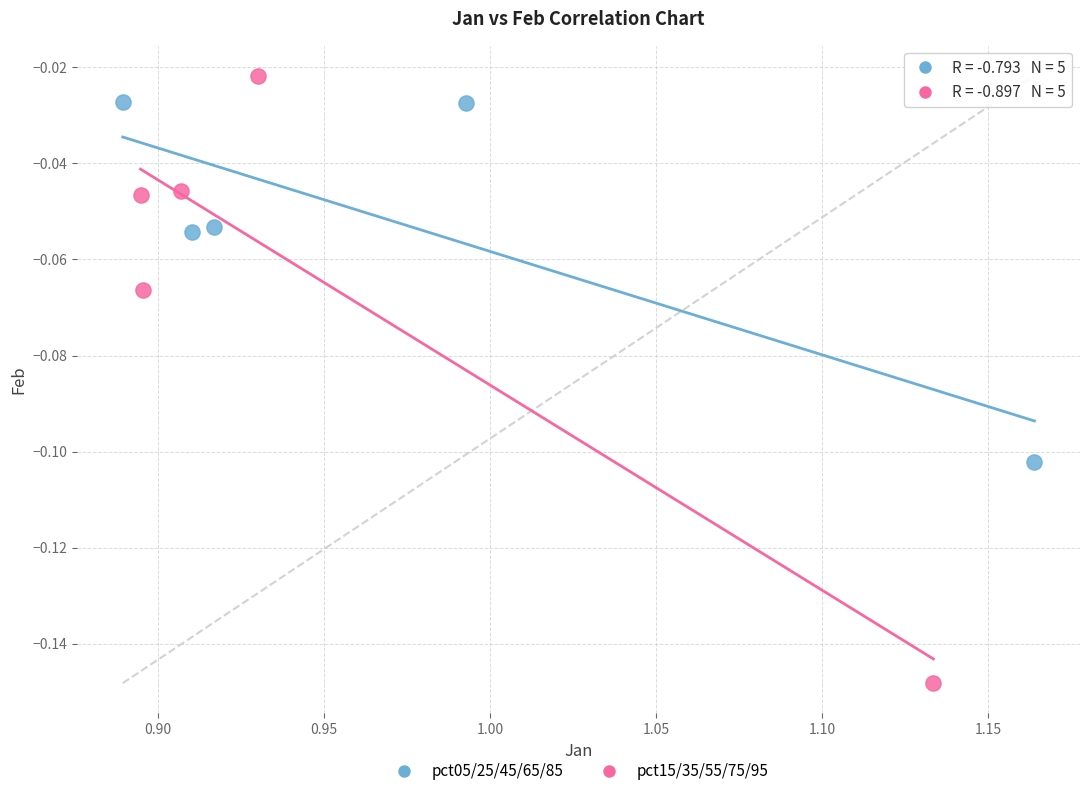

Which series reaches the maximum Y coordinate?

pct15/35/55/75/95